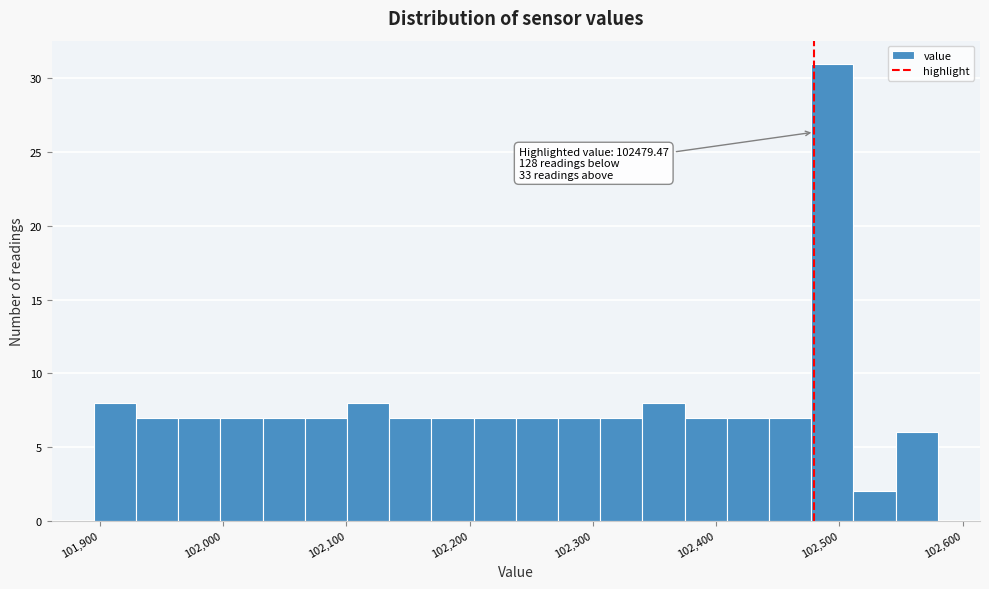

Around what value on the x-axis is the tallest bar? Give the approximate position of its centre, as read against the axis.

102490